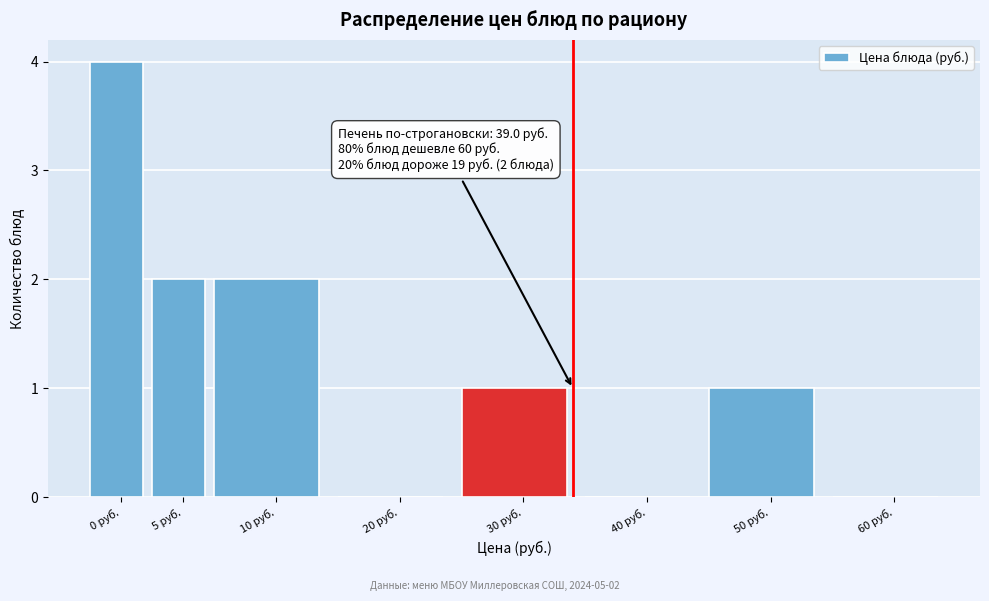

Reading right to left, list all the values displayed in this chart.

60 руб.=0	50 руб.=1	40 руб.=0	30 руб.=1	20 руб.=0	10 руб.=2	5 руб.=2	0 руб.=4